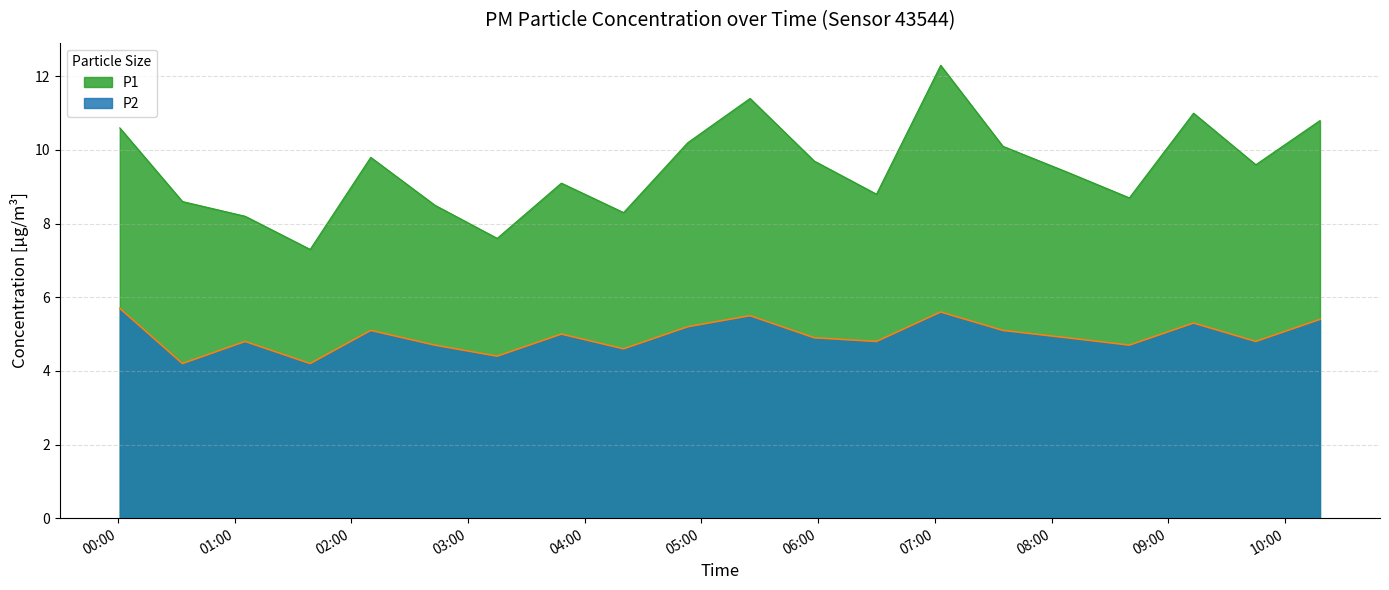

Which series changed the most between 04:53 and 07:35?

P2